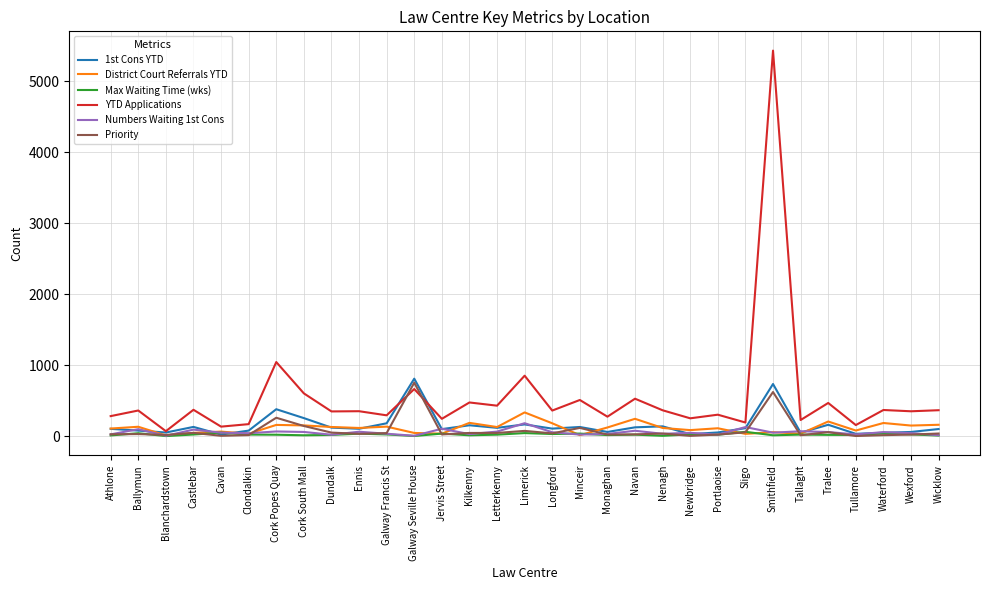

Is it true that YTD Applications equals 228 at Tallaght?

True